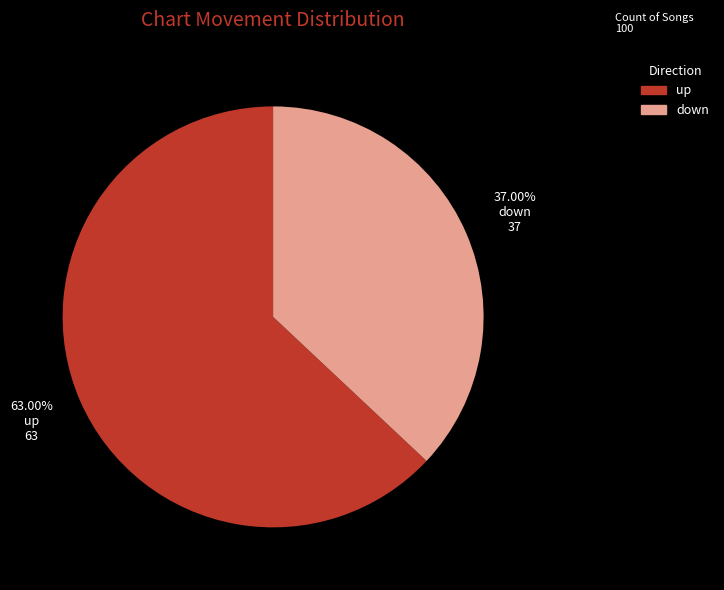

What percentage do up and down together represent?

100.0%